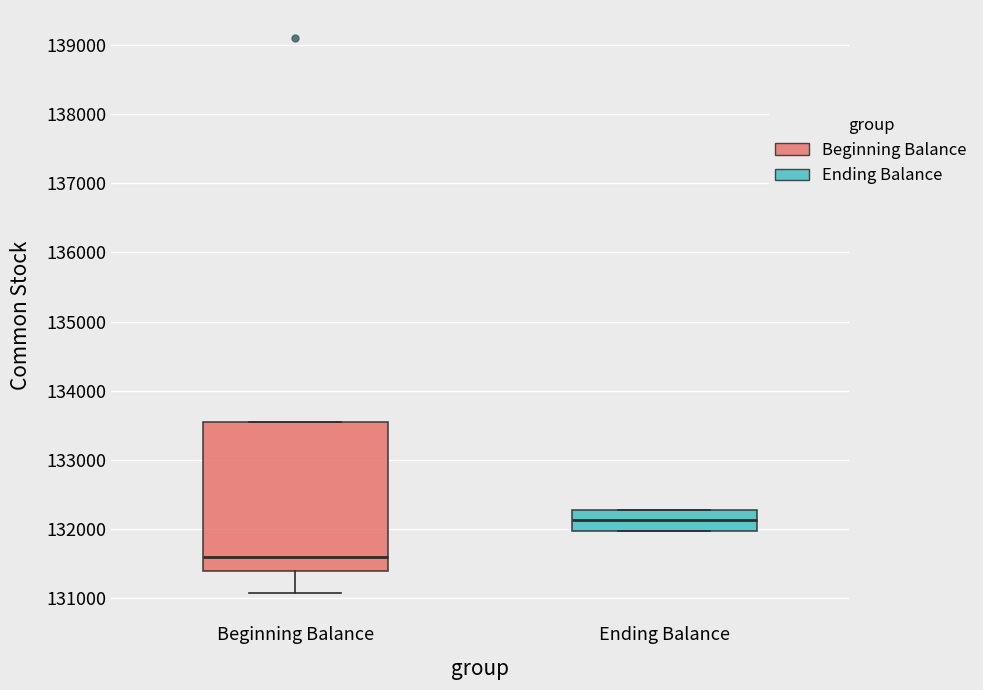

Which box is the tallest, from its lower edge to its upper edge?

Beginning Balance